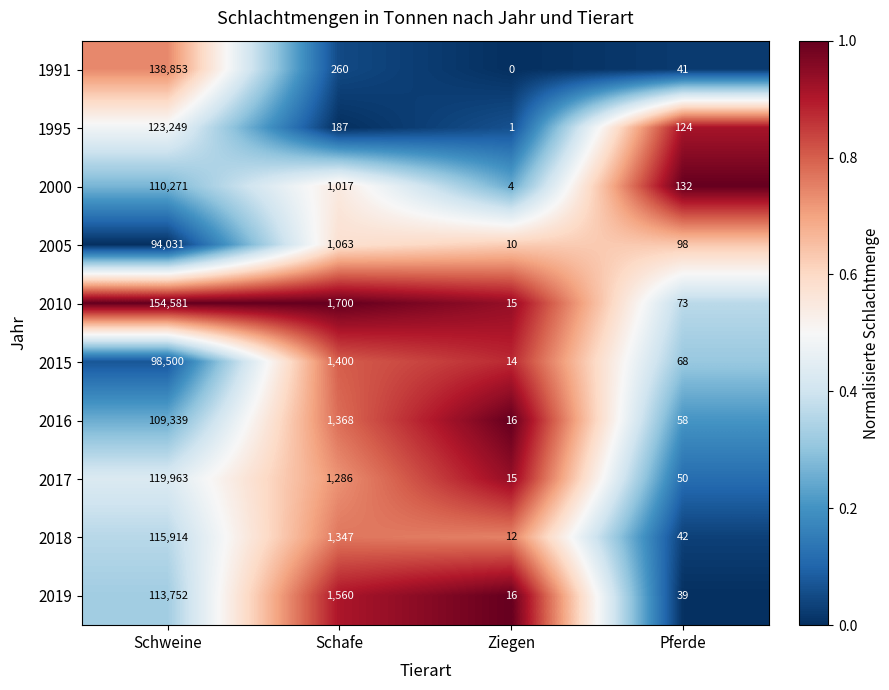

At Schafe, list the series in order from largest to smallest.

2010, 2019, 2015, 2016, 2018, 2017, 2005, 2000, 1991, 1995